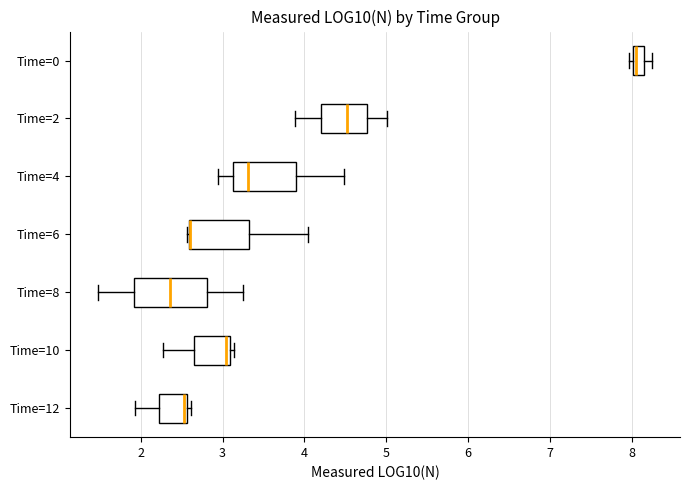

Where does the median line of the box for Time=2 sit on the x-axis? The values are not printed on the chart, so give them approximately, as read against the axis.

4.5